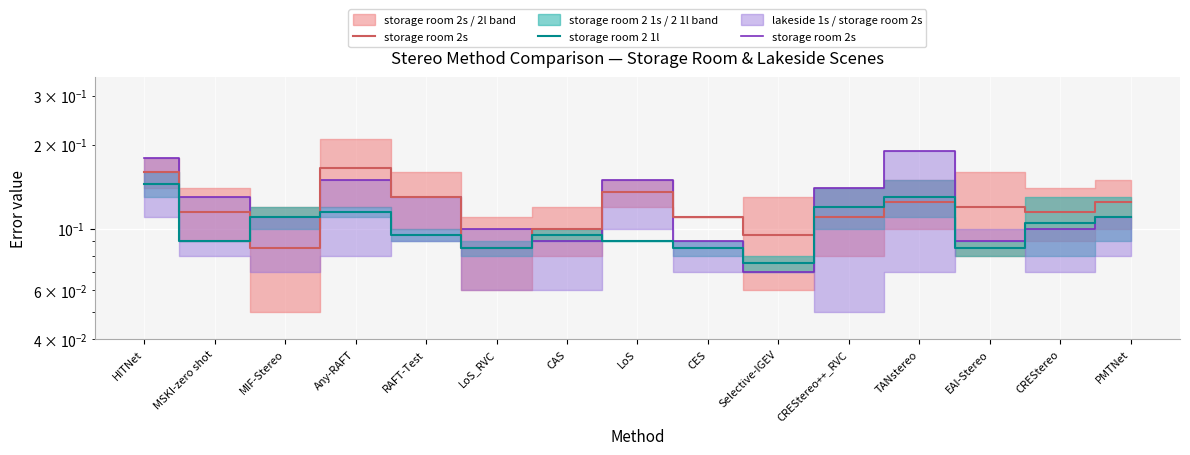

List the series in order of their peak value, highest first.

storage room 2s, storage room 2 1l